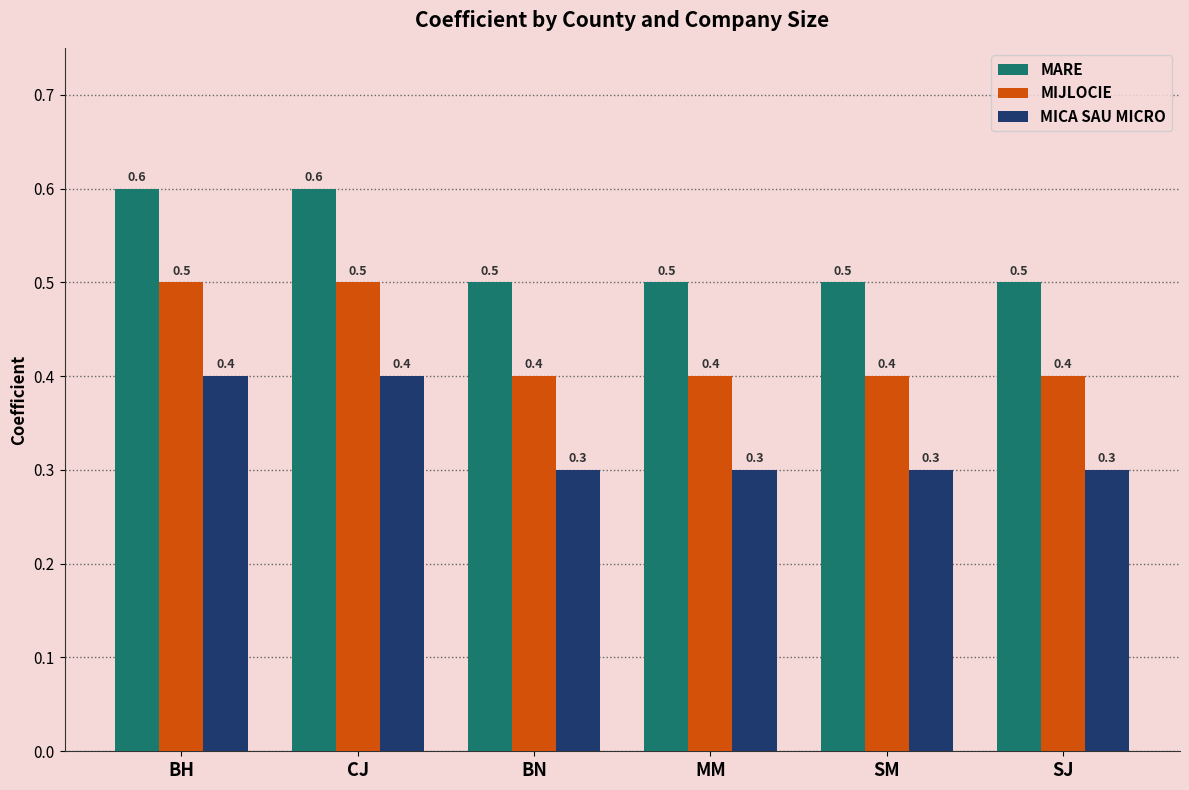

Reading right to left, extract all data points from this chart.

MARE: SJ=0.5	SM=0.5	MM=0.5	BN=0.5	CJ=0.6	BH=0.6
MIJLOCIE: SJ=0.4	SM=0.4	MM=0.4	BN=0.4	CJ=0.5	BH=0.5
MICA SAU MICRO: SJ=0.3	SM=0.3	MM=0.3	BN=0.3	CJ=0.4	BH=0.4